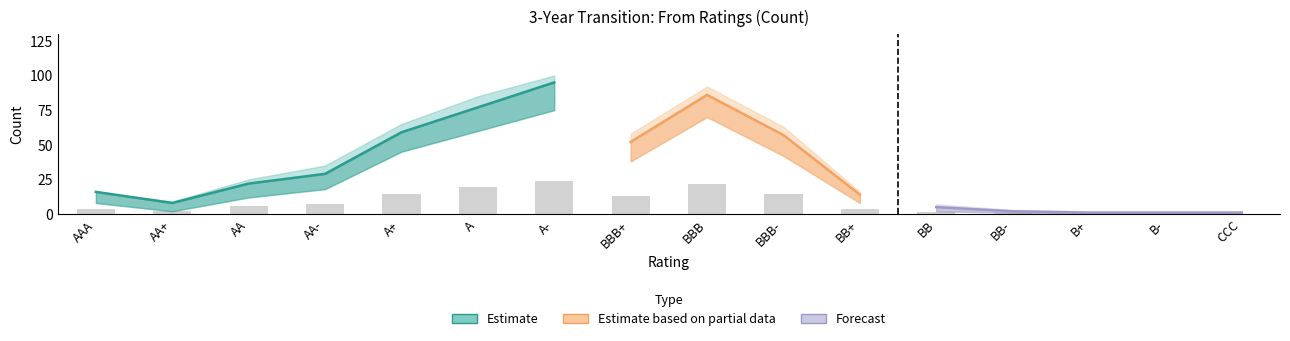

At which category is the sum across all series the highest?

A-